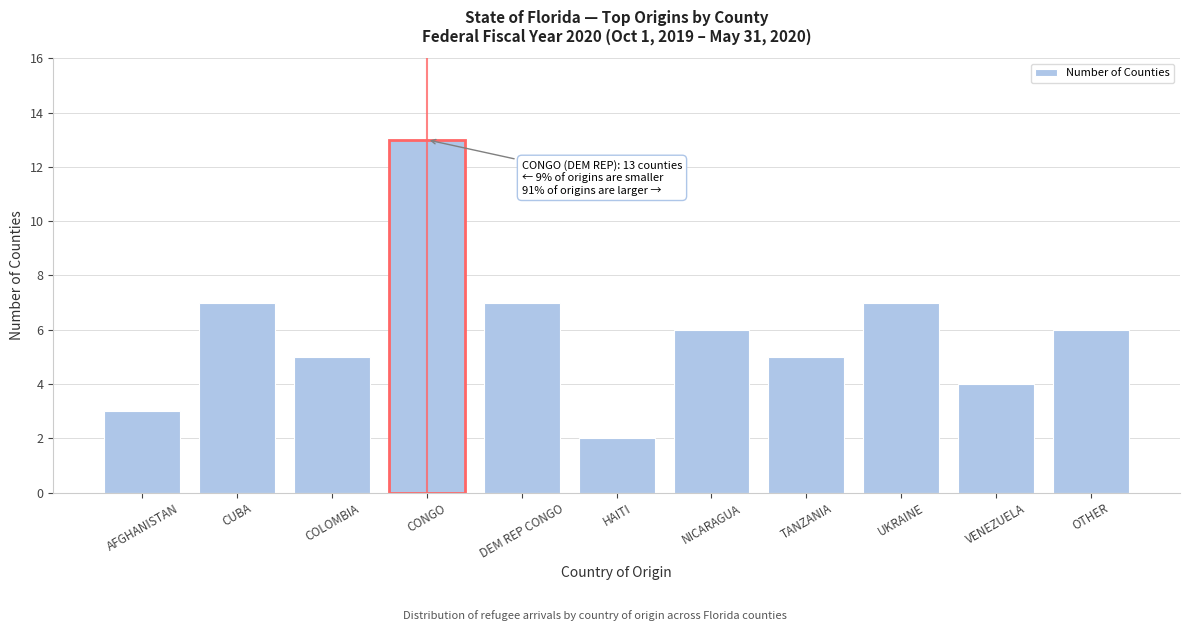

Reading left to right, list all the values displayed in this chart.

AFGHANISTAN=3	CUBA=7	COLOMBIA=5	CONGO=13	DEM REP CONGO=7	HAITI=2	NICARAGUA=6	TANZANIA=5	UKRAINE=7	VENEZUELA=4	OTHER=6